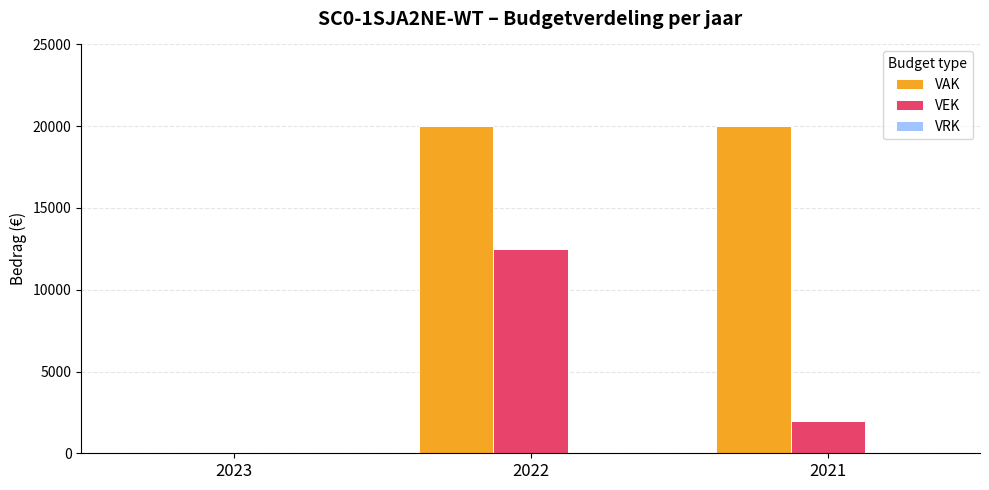

Are the bars grouped side by side (vs. stacked)?

Yes